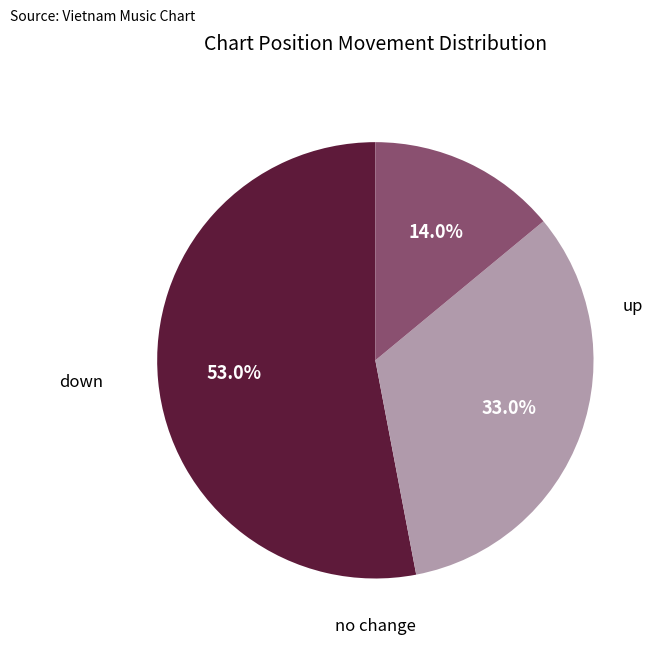

Is there a majority slice in this chart?

Yes